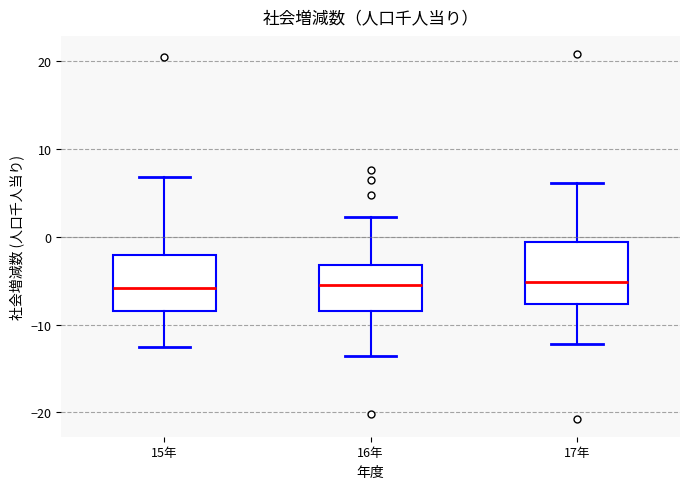

Reading left to right, transcribe this box plot: for each box, give where its median line is, the range the box spans, and where its two whiskers end, as read against the y-axis. The values are not printed on the chart, so give them approximately, as read against the axis.

15年: median -6, box -8 to -2, whiskers -13 to 7
16年: median -6, box -8 to -3, whiskers -14 to 2
17年: median -5, box -8 to -1, whiskers -12 to 6